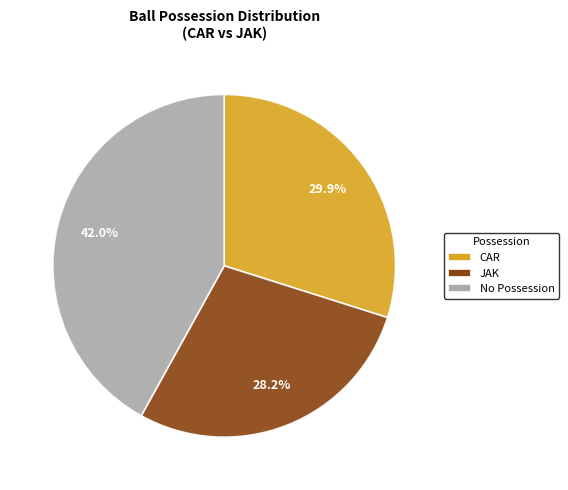

Approximately how many times larger is the value at JAK compared to No Possession?

0.7